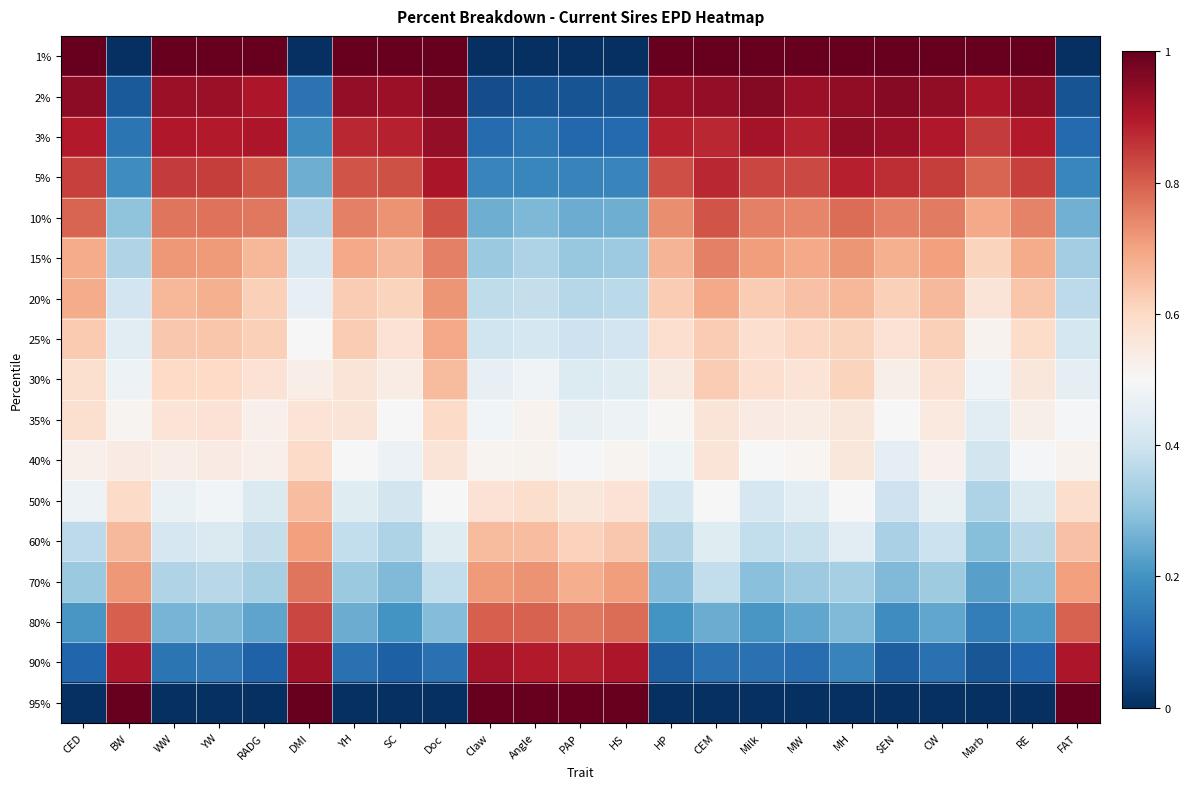

Between Milk and HS, which is larger?

Milk